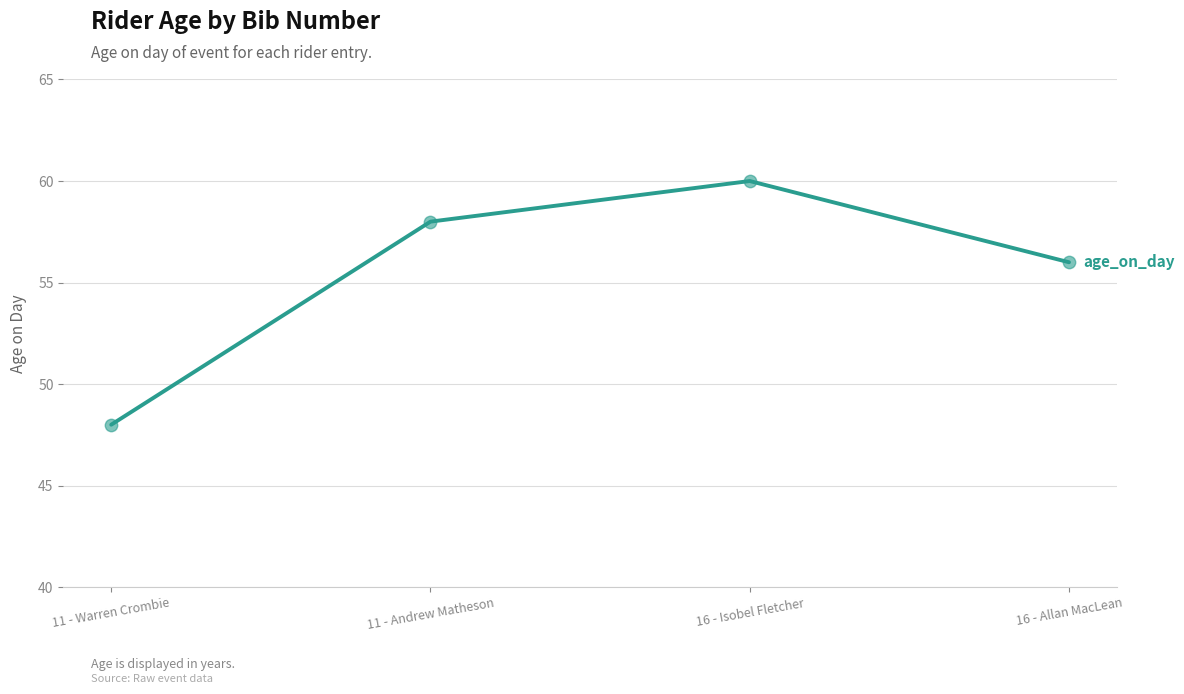

What is the change in value from 11 - Andrew Matheson to 16 - Isobel Fletcher?

+2